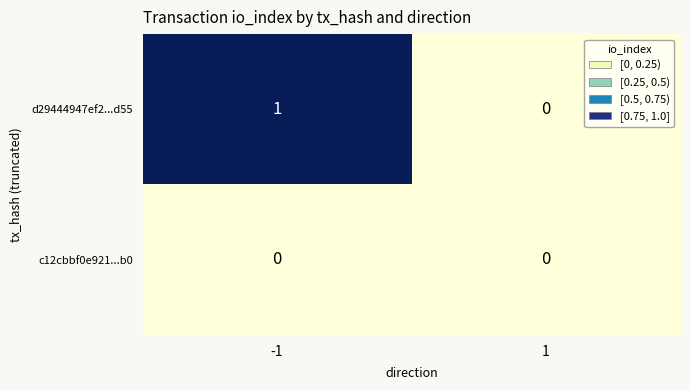

Which series has the largest total across all categories?

d29444947ef2...d55